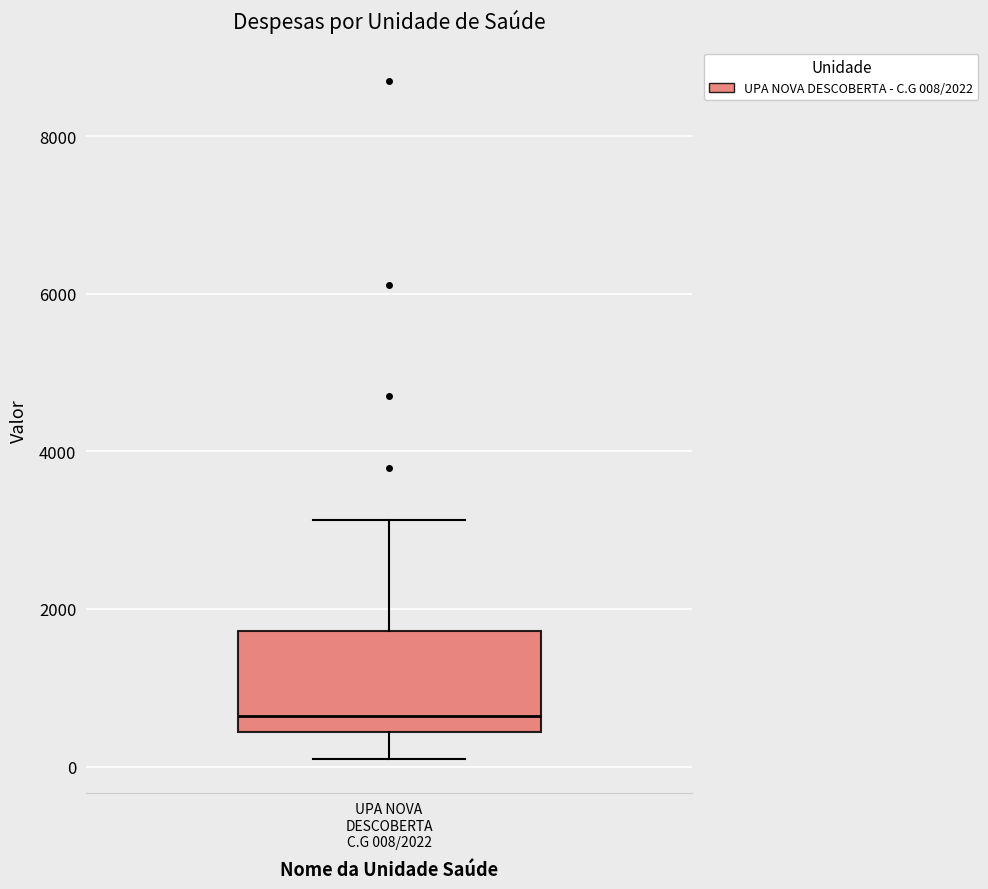

Transcribe this box plot: give where the median line is, the range the box spans, and where the two whiskers end, as read against the y-axis. The values are not printed on the chart, so give them approximately, as read against the axis.

median 600, box 400 to 1800, whiskers 0 to 3200